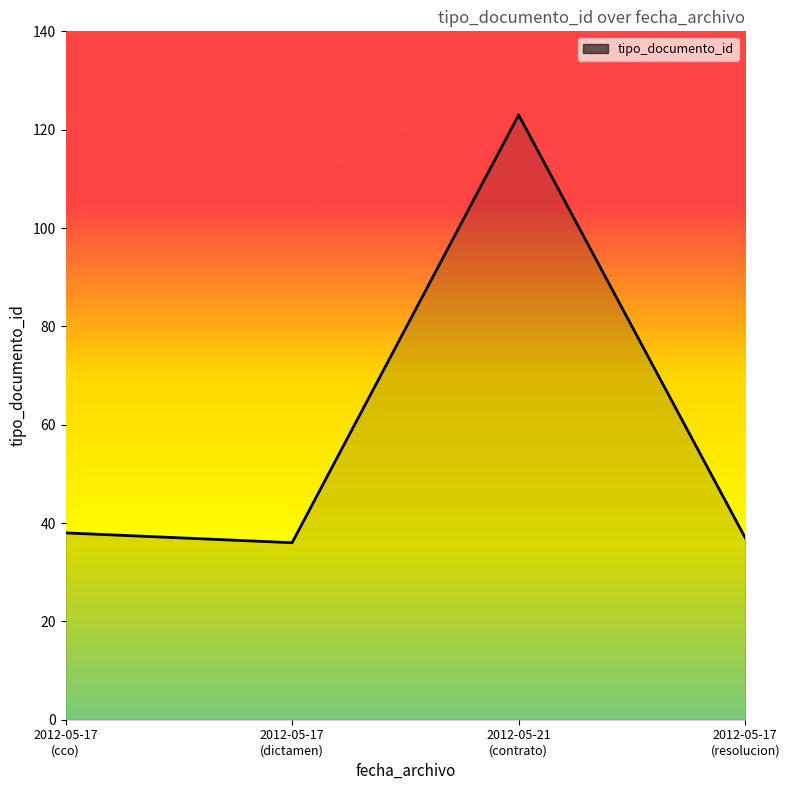

The chart shows a value of 123 at 2012-05-21
(contrato). True or false?

True